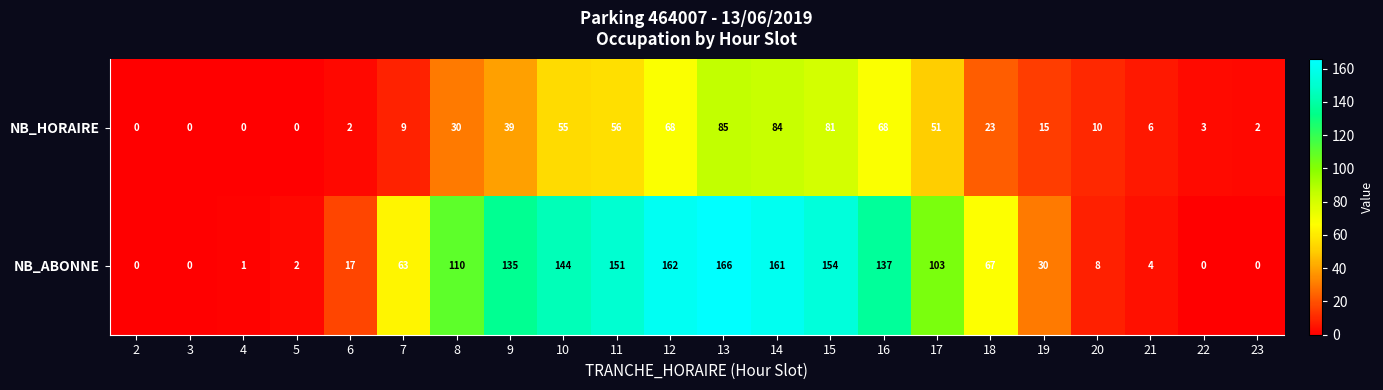

Rank the series by their maximum value, from lowest to highest.

NB_HORAIRE, NB_ABONNE